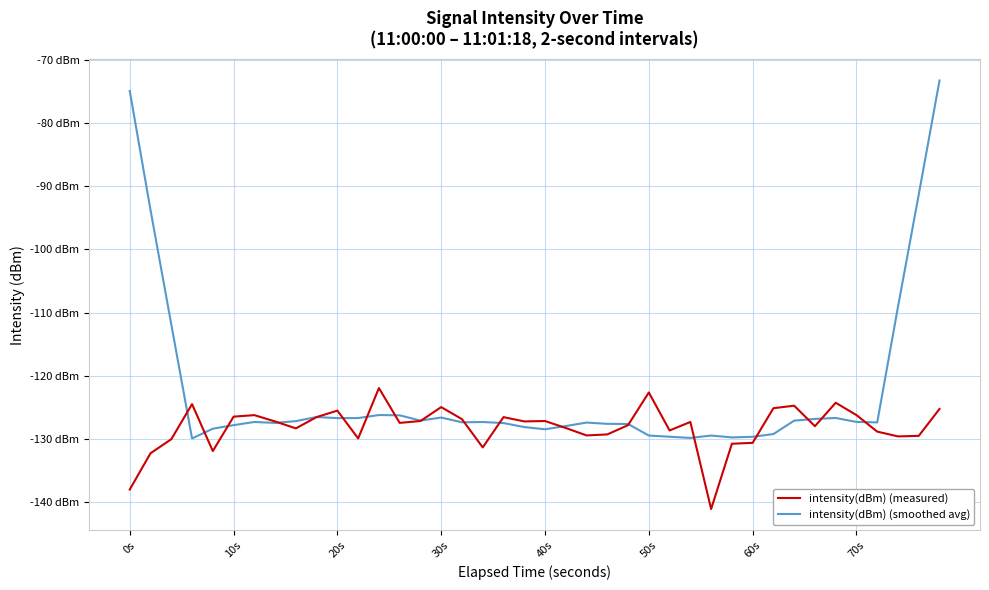

What are all the series names shown in the legend?

intensity(dBm) (measured), intensity(dBm) (smoothed avg)